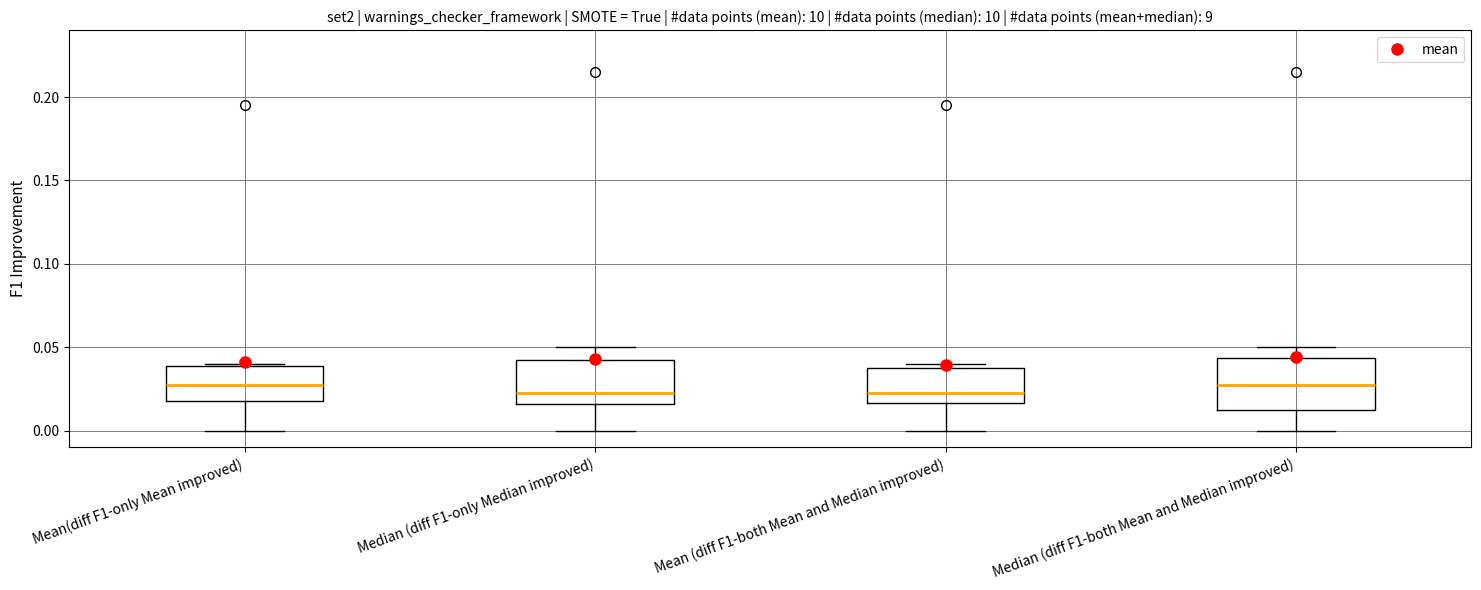

Where is the upper edge of the box for Median (diff F1-both Mean and Median improved) on the y-axis? The values are not printed on the chart, so give them approximately, as read against the axis.

0.045